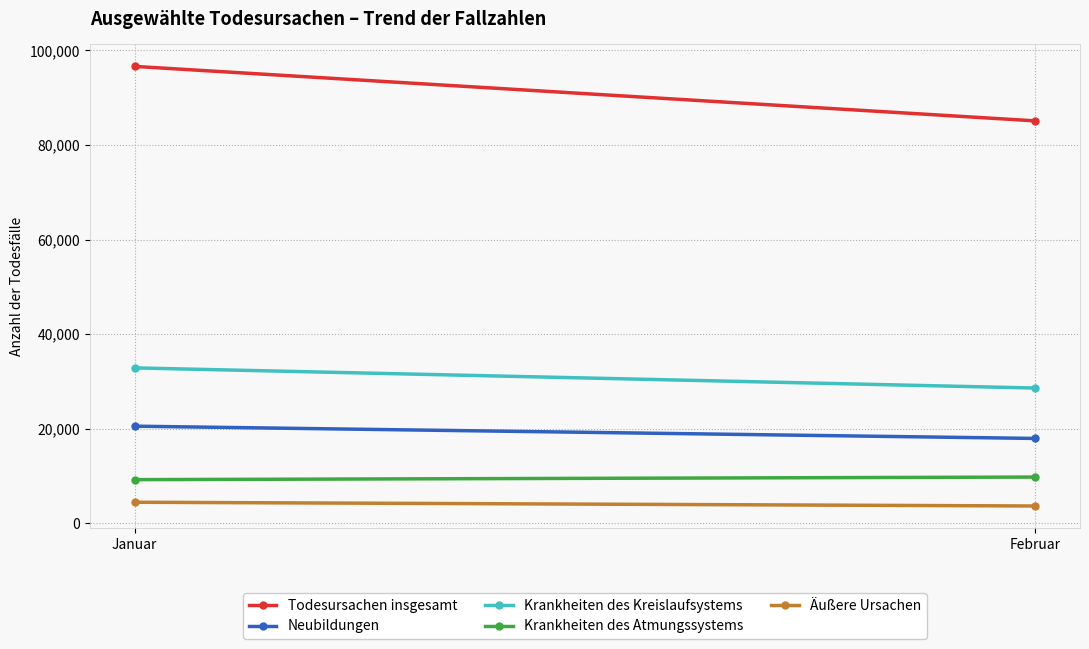

List the labels in order of Äußere Ursachen value, largest first.

Januar, Februar